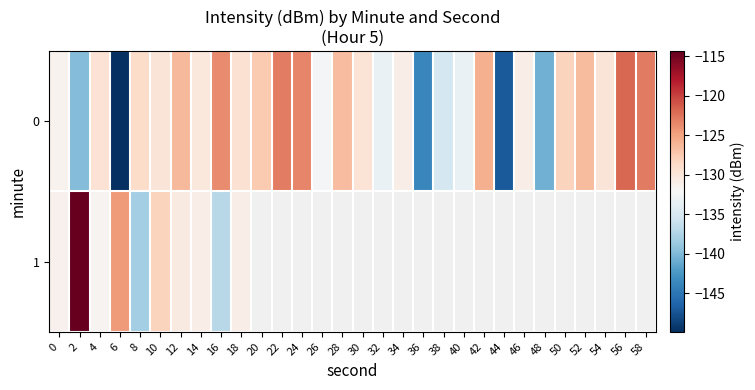

Is it true that 1 equals -30.8 at 14?

False